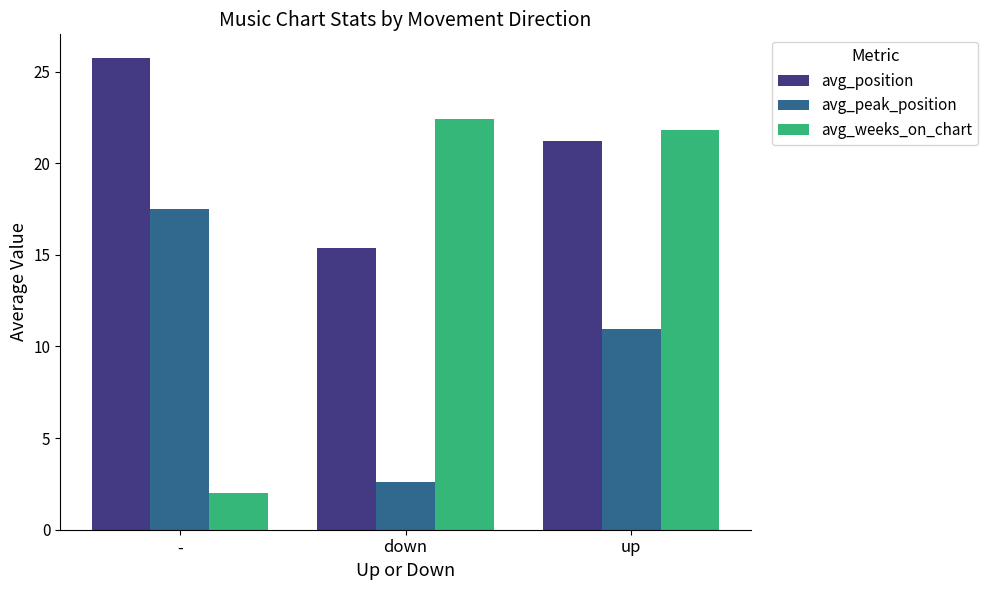

Are the bars grouped side by side (vs. stacked)?

Yes